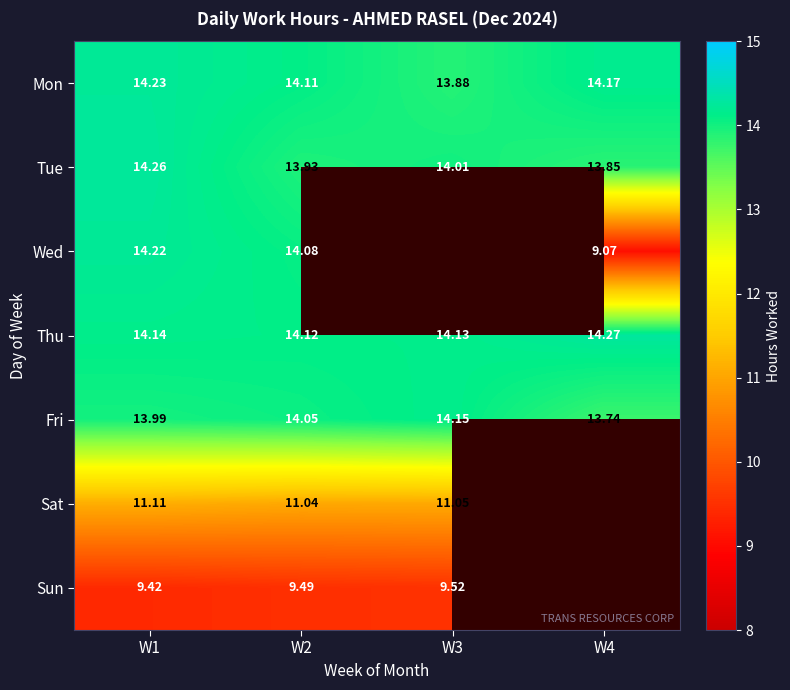

How many categories are shown in the chart?

4